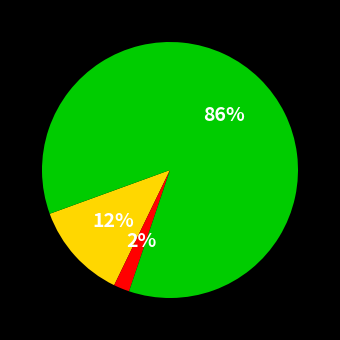

Is there any slice that represents more than half of the pie?

Yes